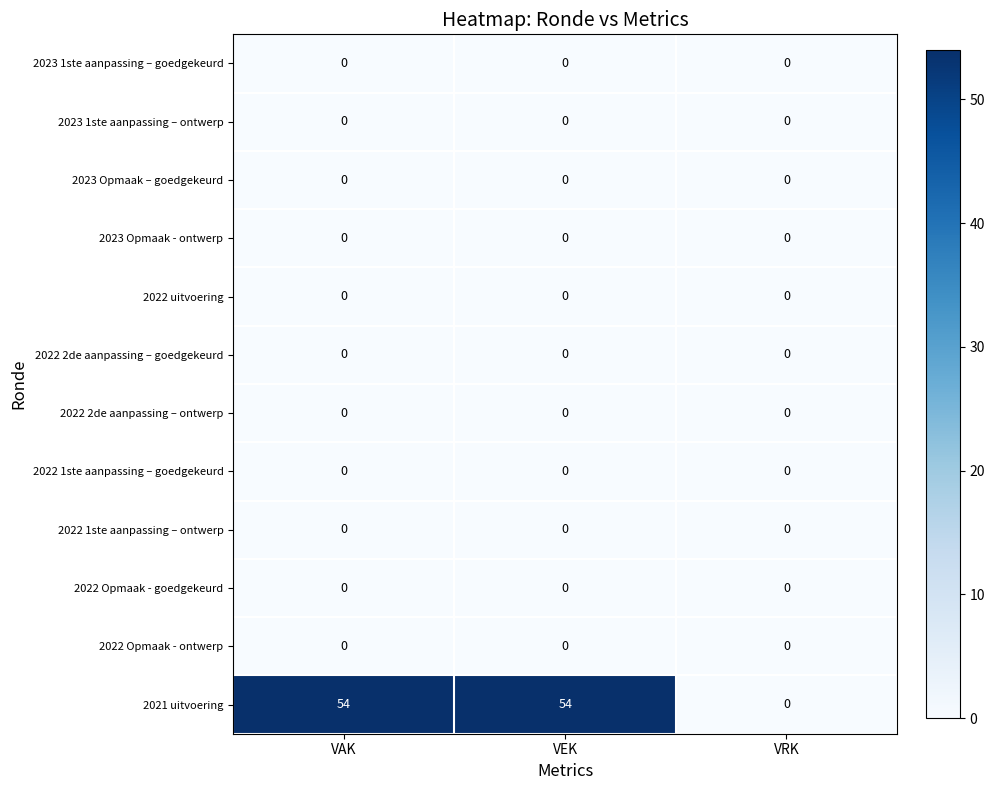

What is the greatest value displayed?

54